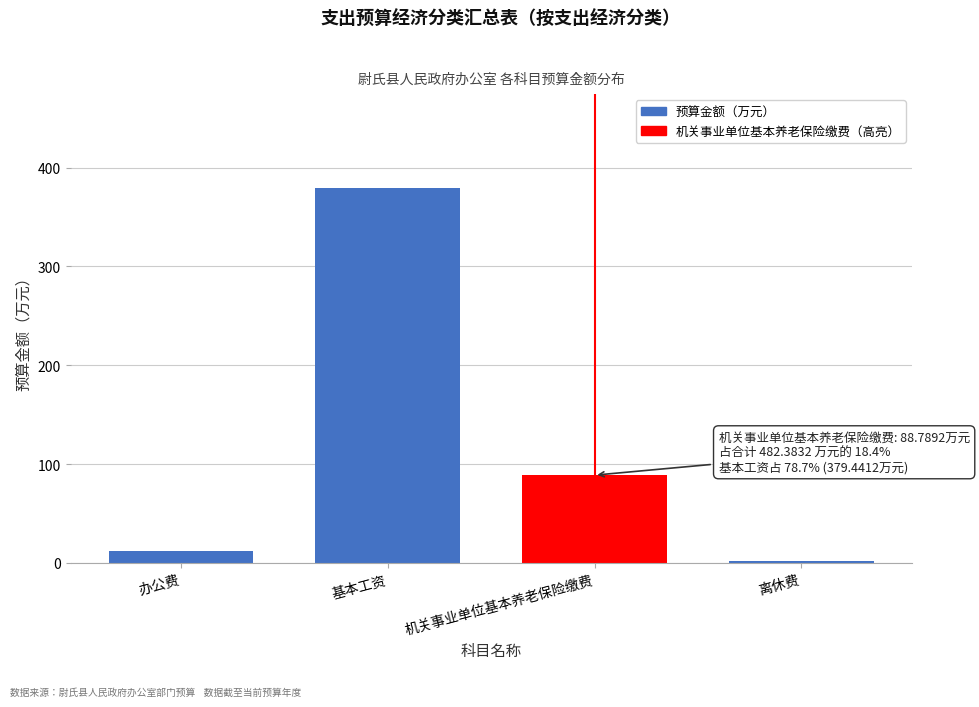

Reading left to right, transcribe all the data shown in this chart.

办公费=12.2	基本工资=379.4	机关事业单位基本养老保险缴费=88.8	离休费=2.0